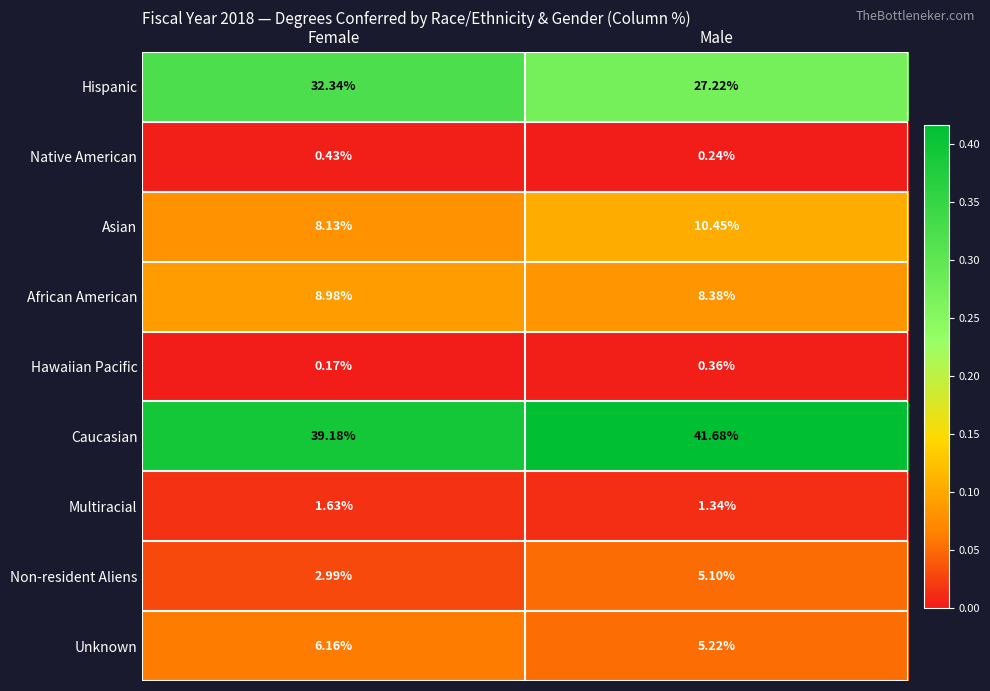

At which category is the sum across all series the highest?

Female